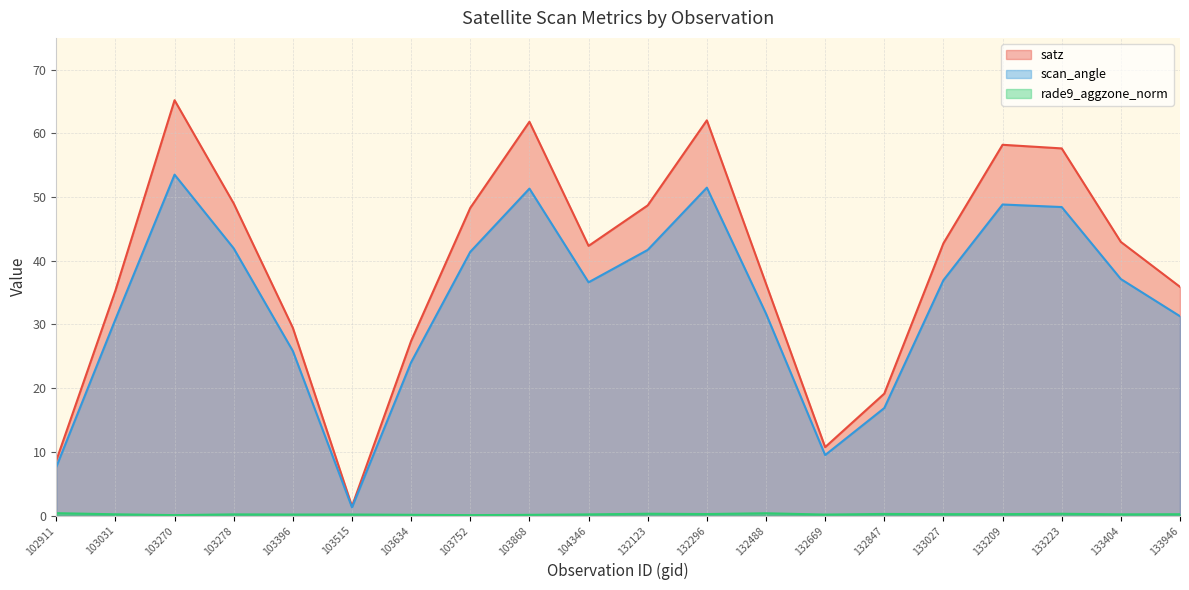

Is the value of scan_angle at 133404 greater than the value of rade9_aggzone_norm at 133223?

Yes